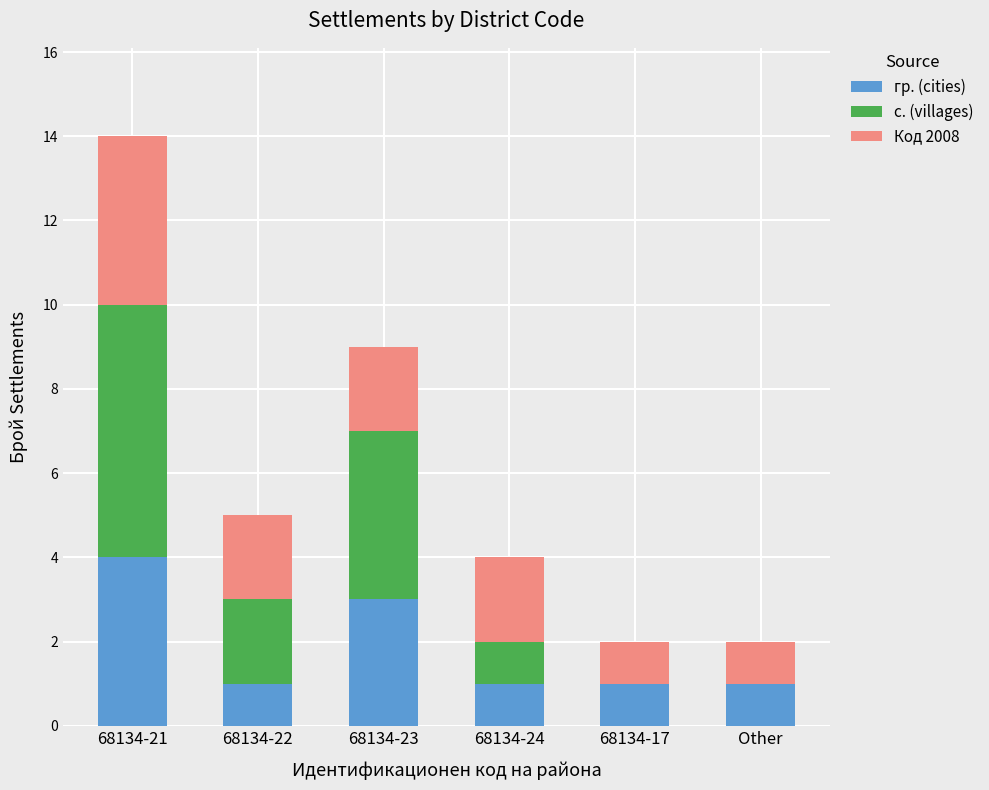

The гр. (cities) series shows 5 at 68134-23. True or false?

False